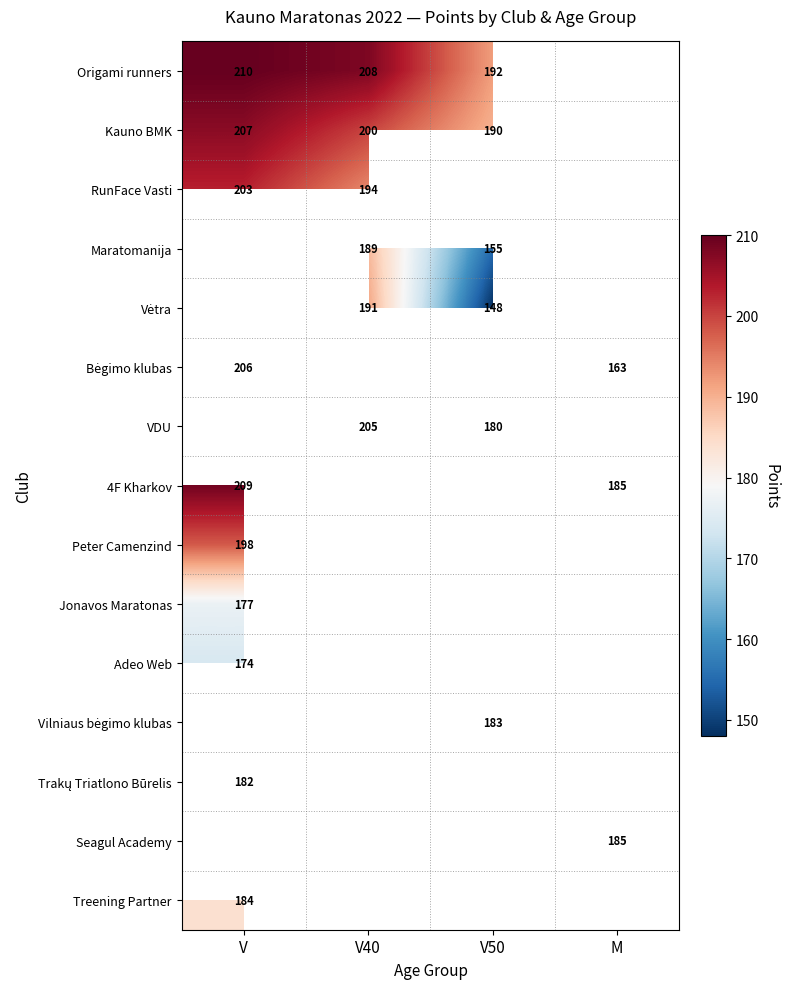

What is the difference between the highest and lowest values at V50?

44.0